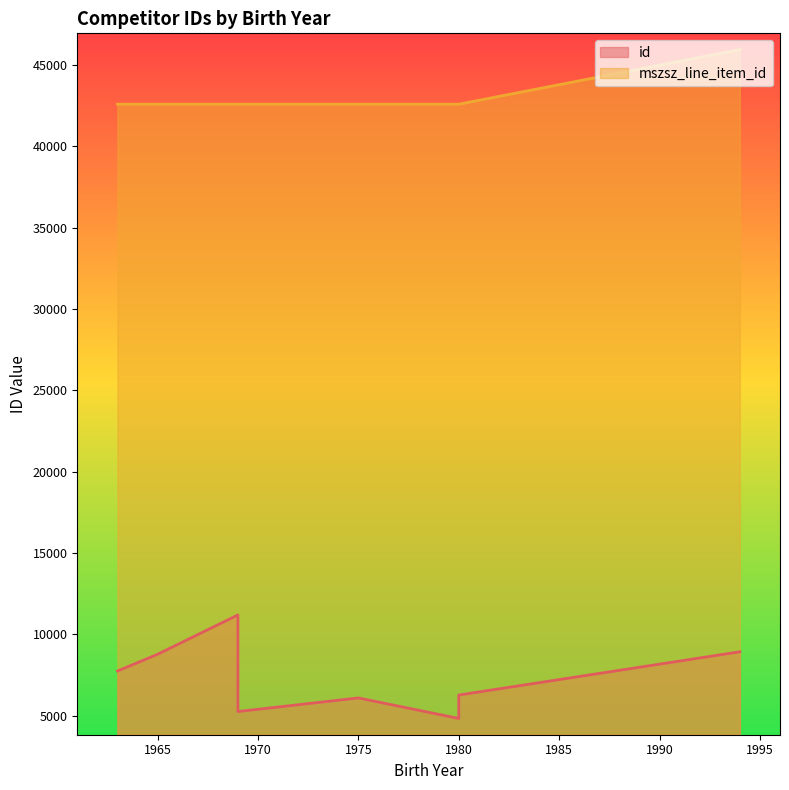

True or false: mszsz_line_item_id and id intersect in this chart.

False